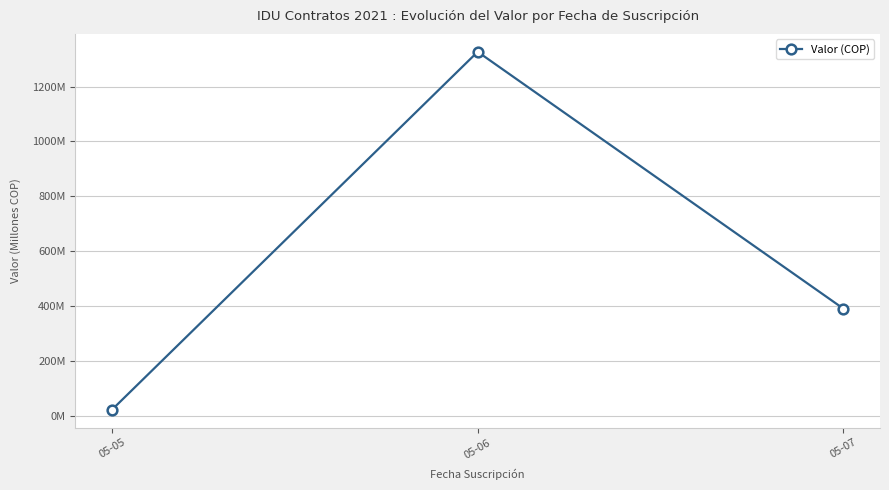

List the labels in order of value, smallest first.

05-05, 05-07, 05-06